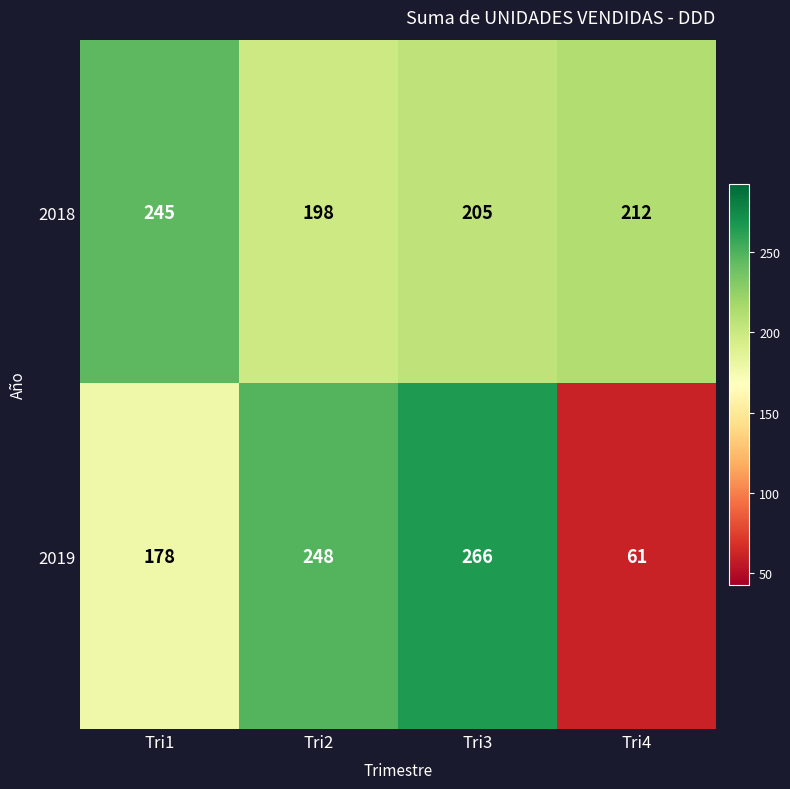

How many data points in 2019 are less than 248?

2